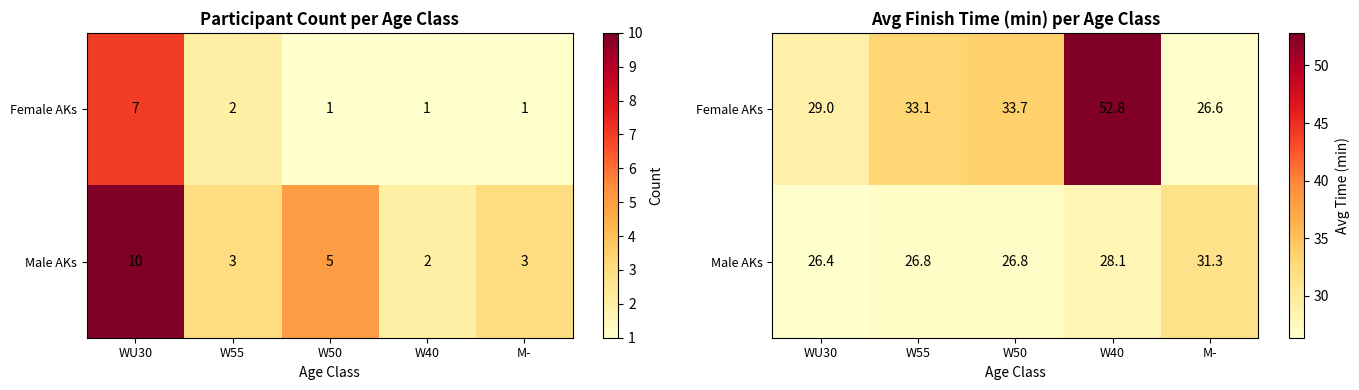

List the series in order of their overall mean, lowest first.

Male AKs, Female AKs